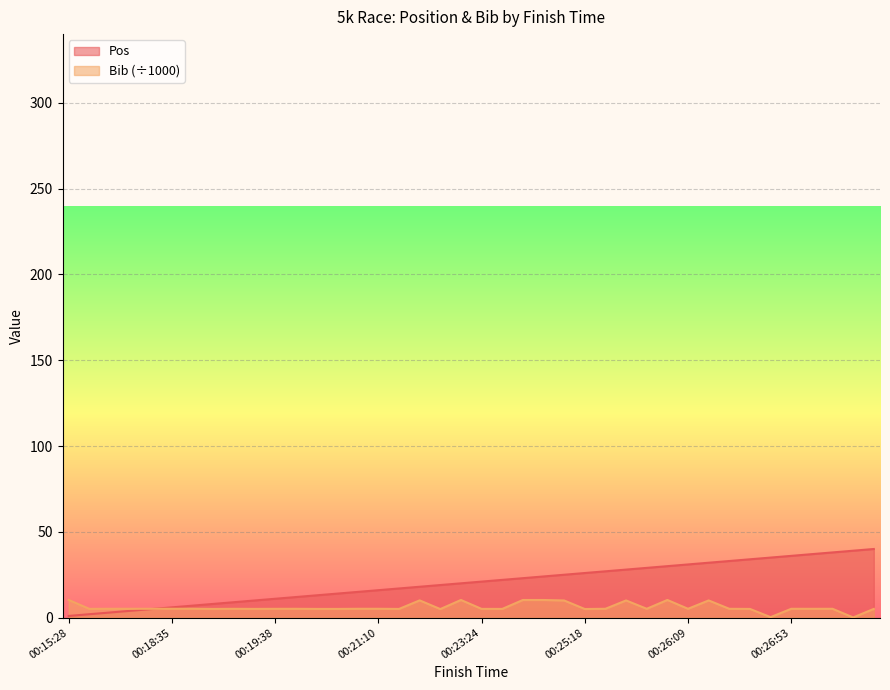

Does the chart display data point markers on the line(s)?

No